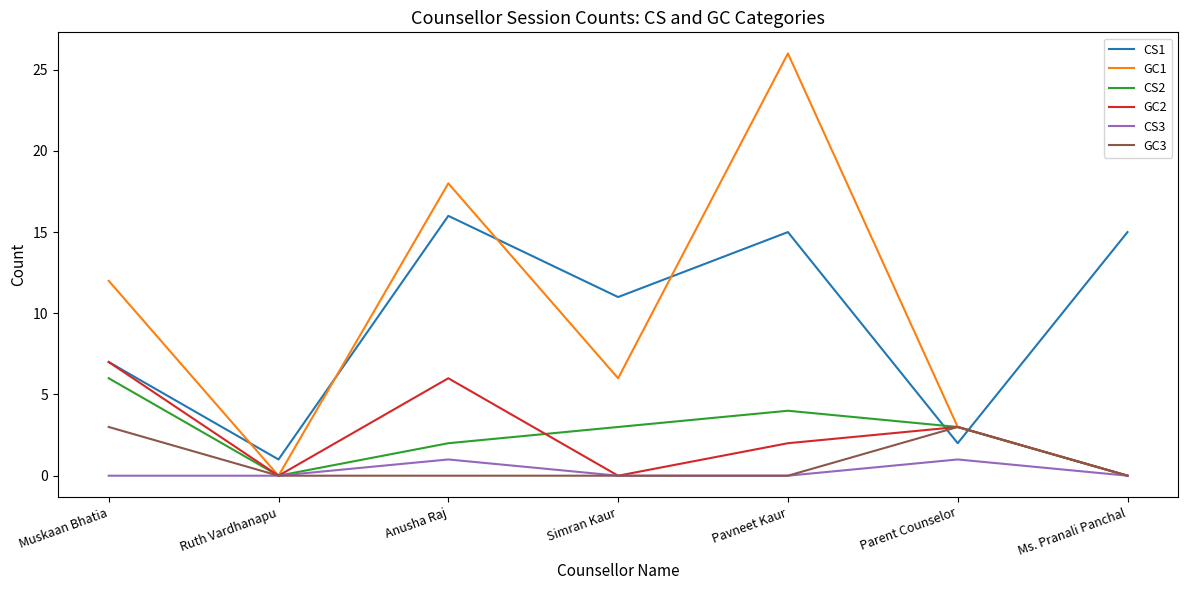

True or false: CS1 and CS3 intersect in this chart.

False